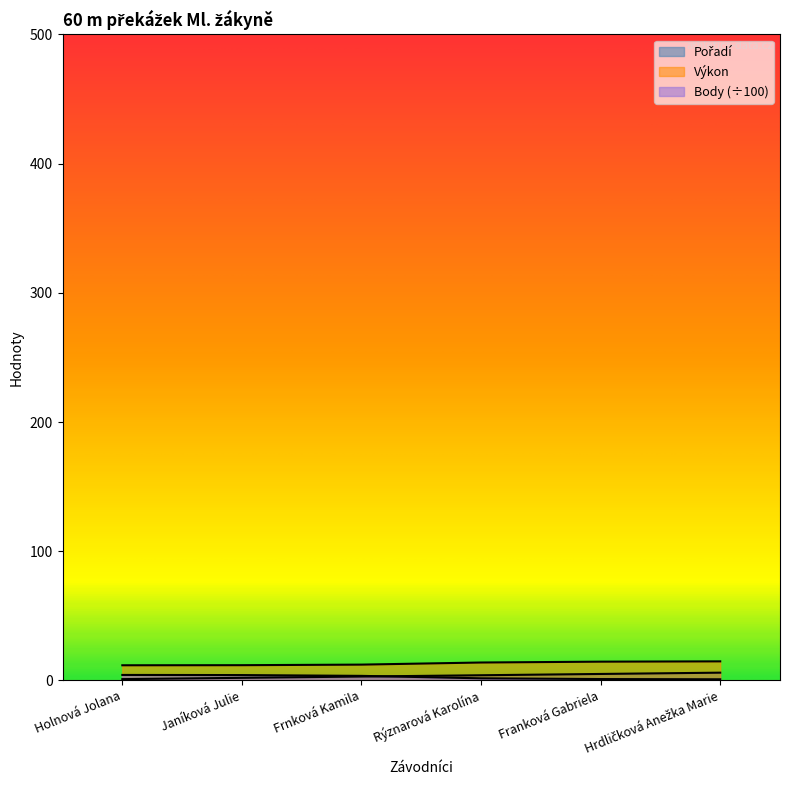

What is the minimum value for Body?

0.9